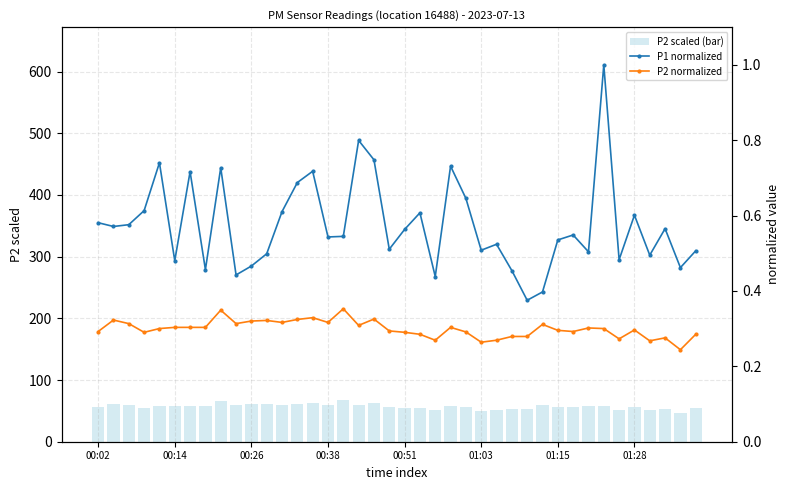

Which series has the widest spread of values?

P2 scaled (bar)